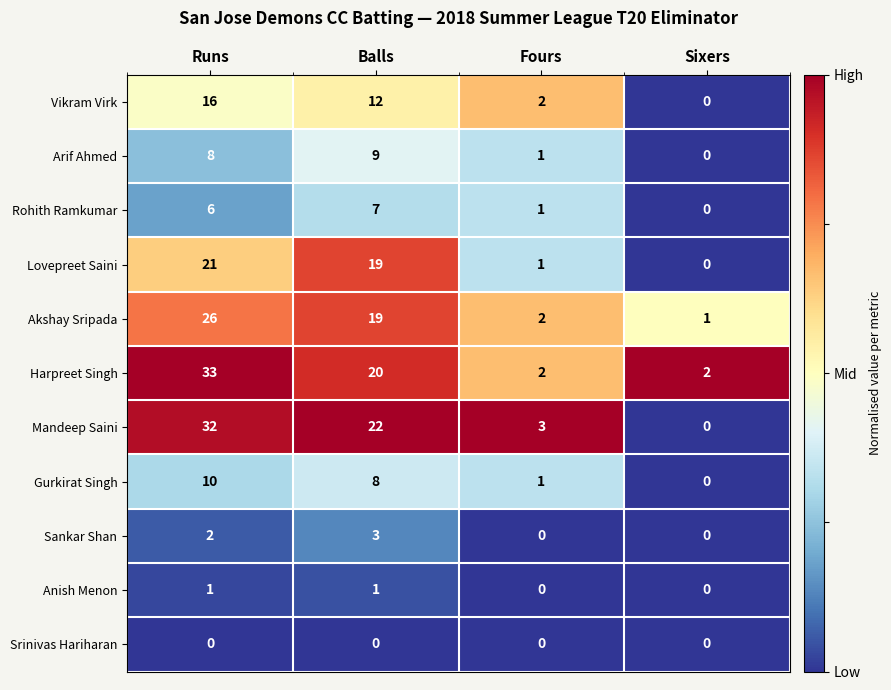

Count the Sankar Shan values in the range 0 to 3.

4